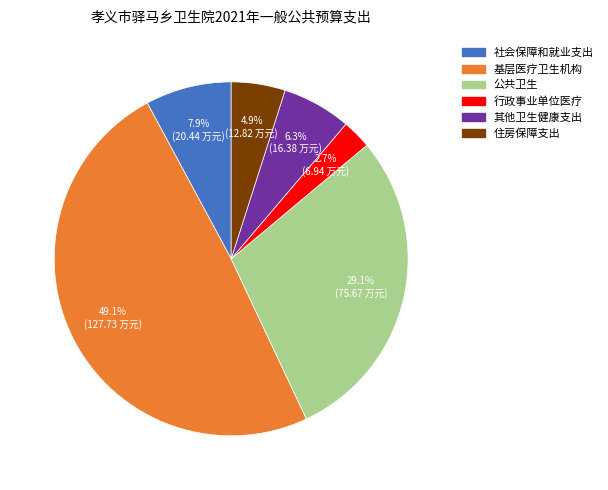

Does any single category account for the majority?

No